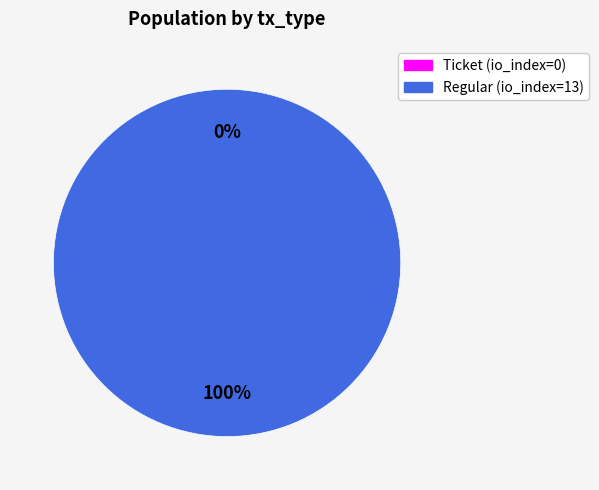

Which slice is the smallest?

Ticket (io_index=0)